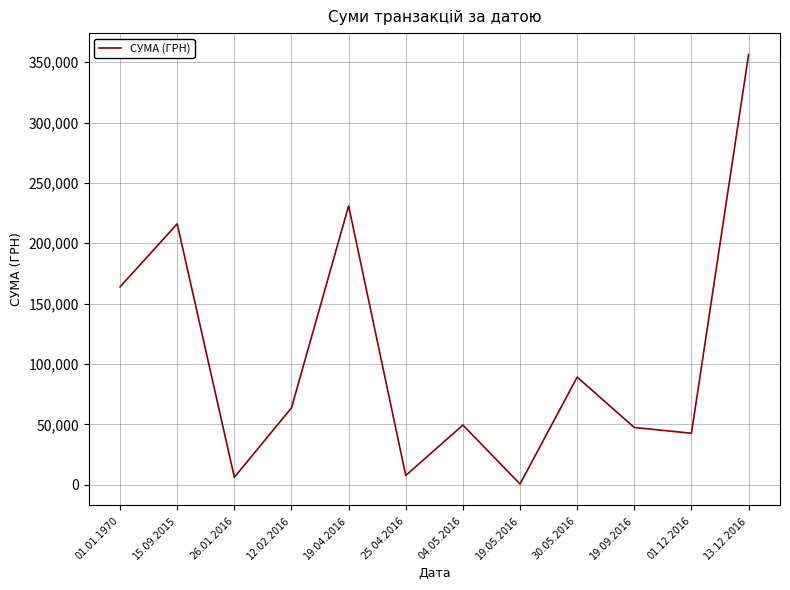

Which has a higher value, 15.09.2015 or 30.05.2016?

15.09.2015